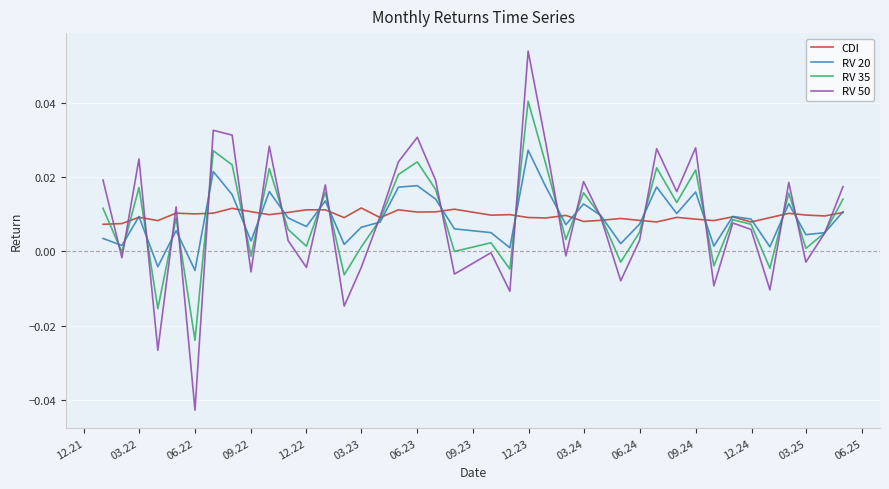

Rank the series by their maximum value, from highest to lowest.

RV 50, RV 35, RV 20, CDI